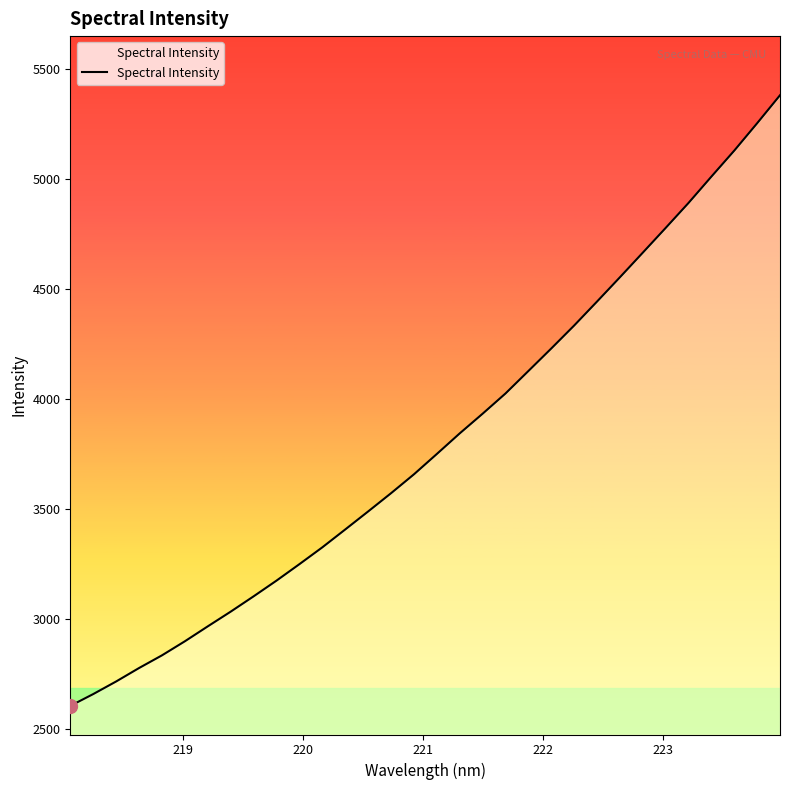

What is the smallest value displayed?

2603.3